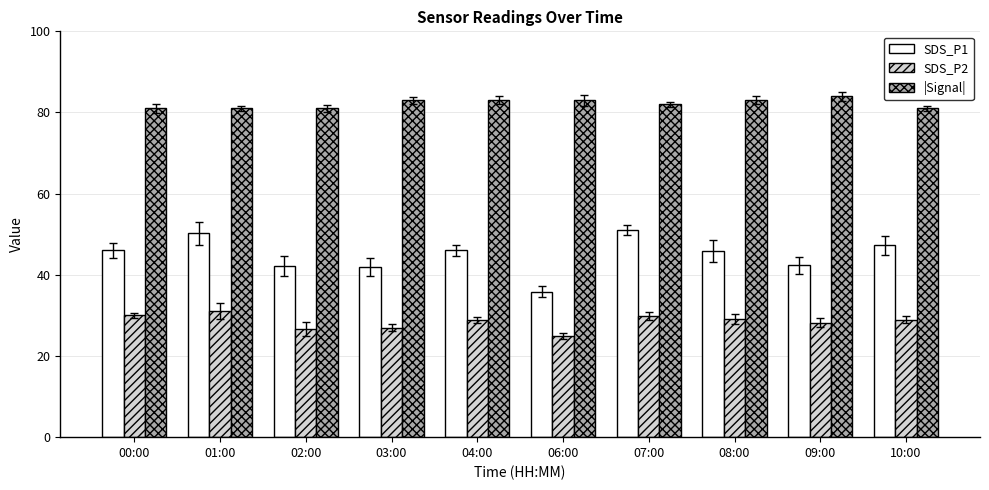

What are all the series names shown in the legend?

SDS_P1, SDS_P2, |Signal|